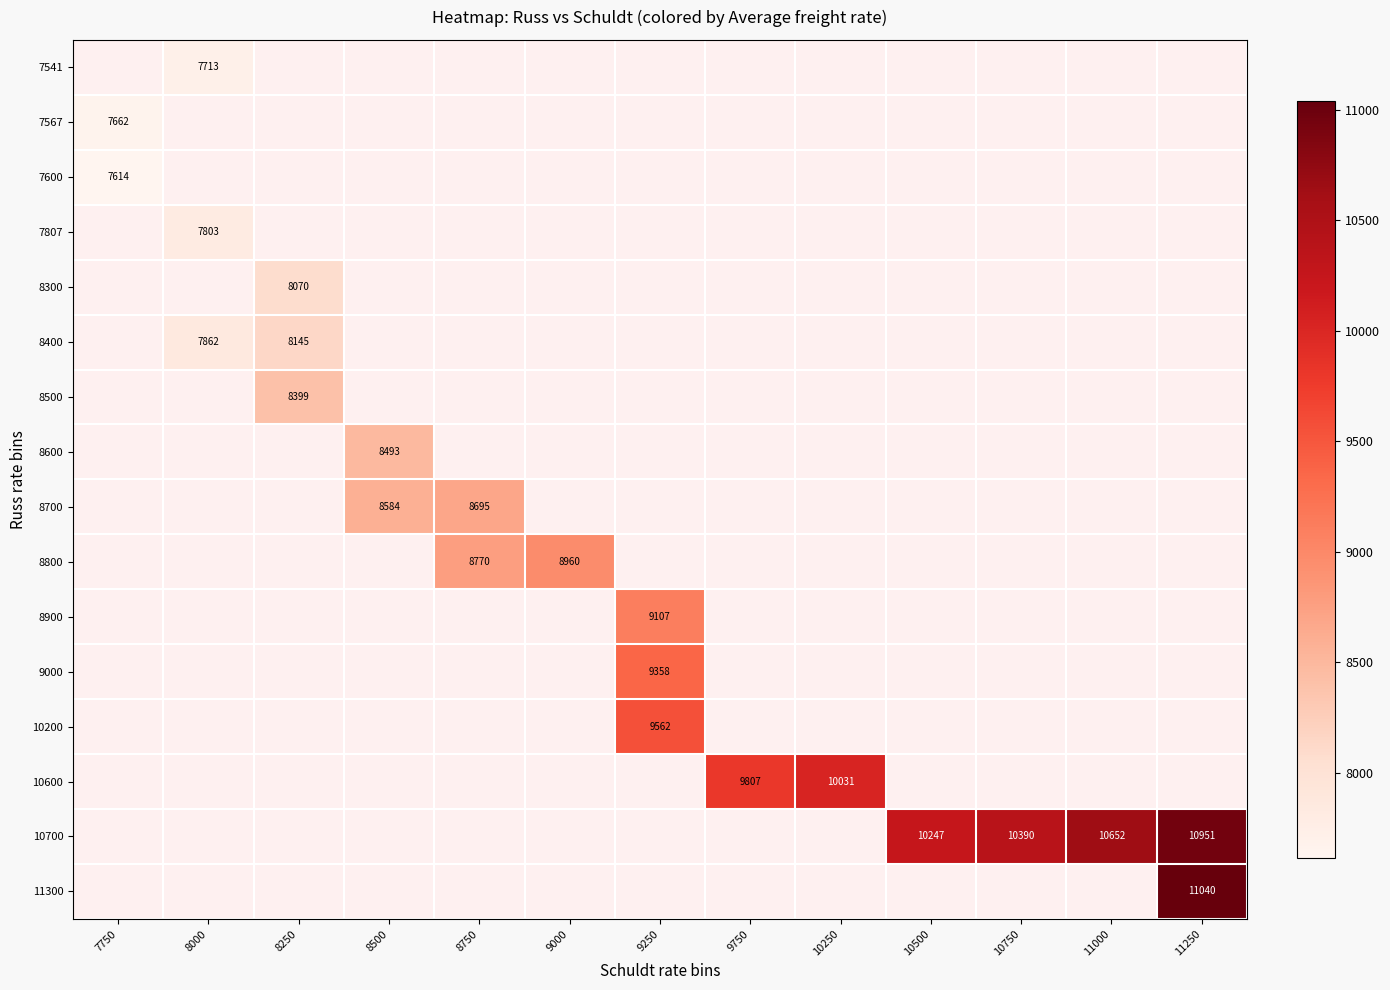

Between 8250 and 11250, which is larger?

11250